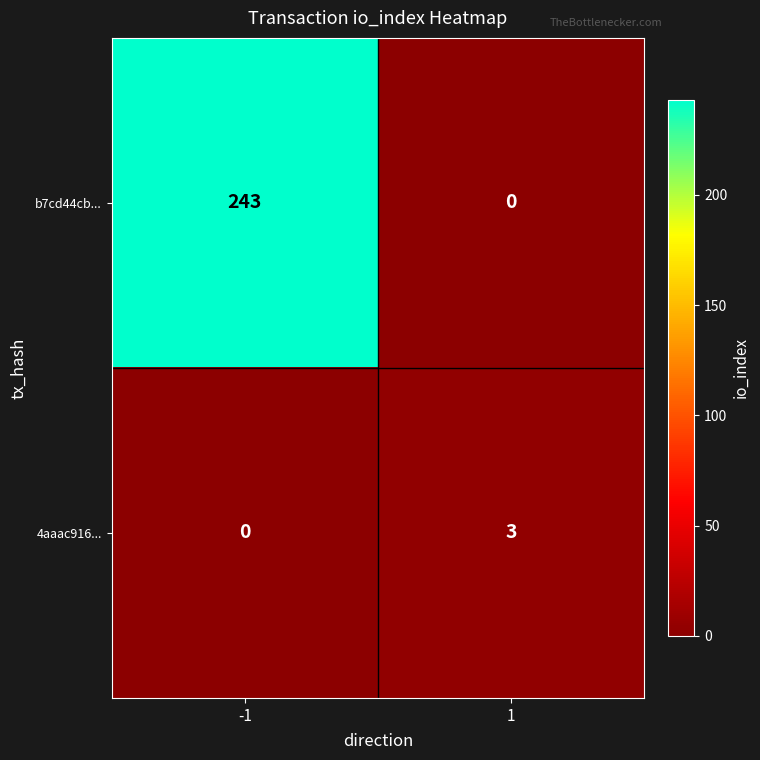

What is the difference between the b7cd44cb... values at -1 and 1?

243